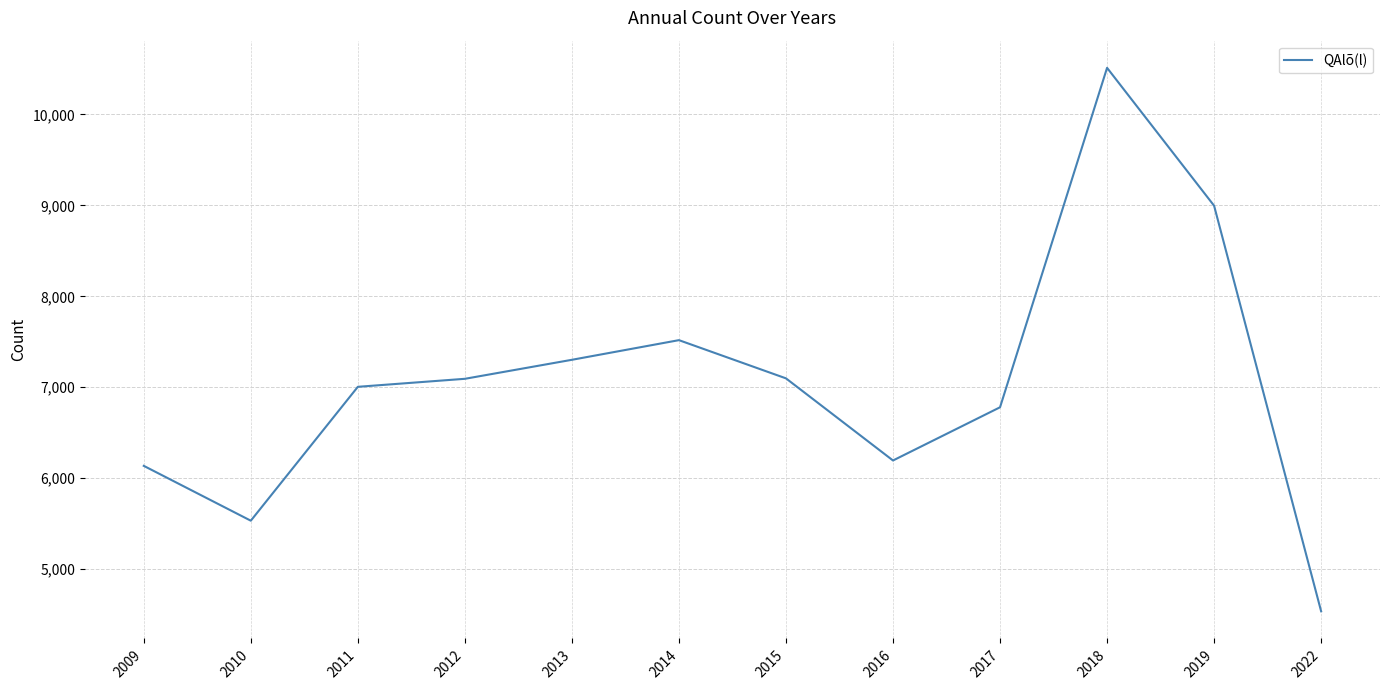

What is the ratio of the value at 2015 to the value at 2017?

1.0